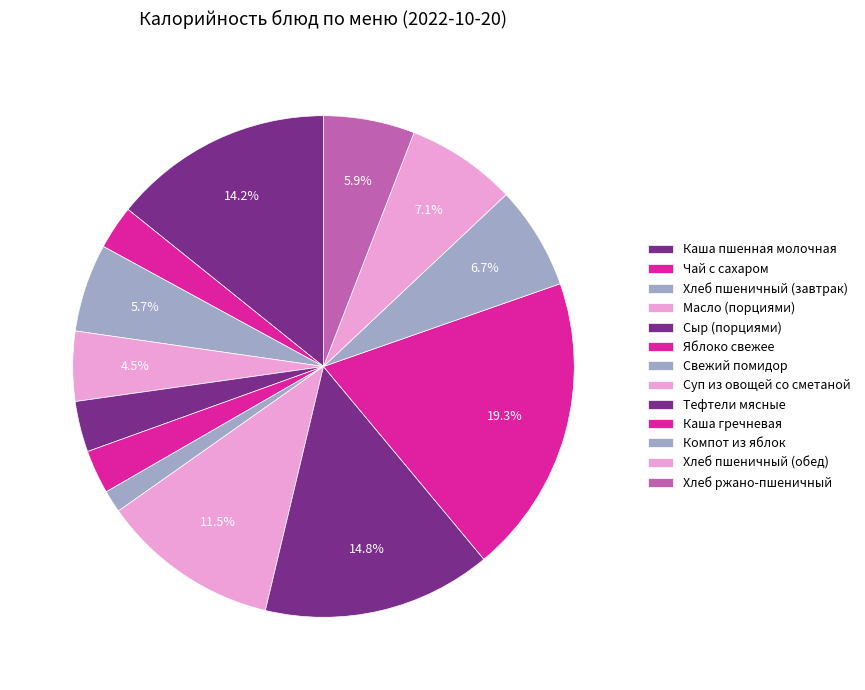

Does any single category account for the majority?

No